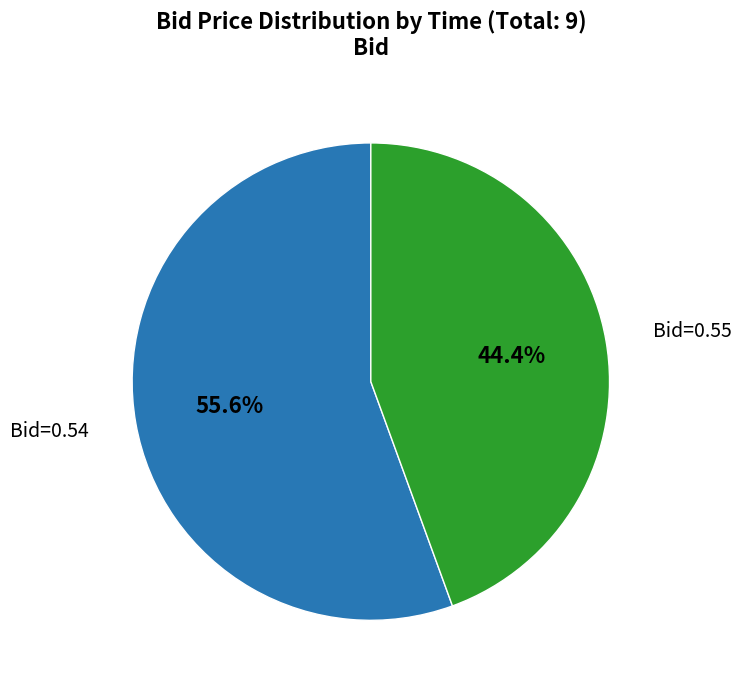

Is there any slice that represents more than half of the pie?

Yes